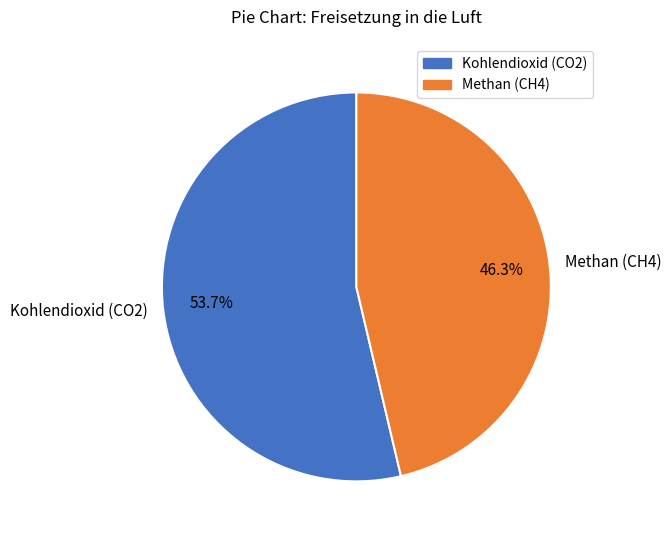

What is the largest slice in the pie chart?

Kohlendioxid (CO2)